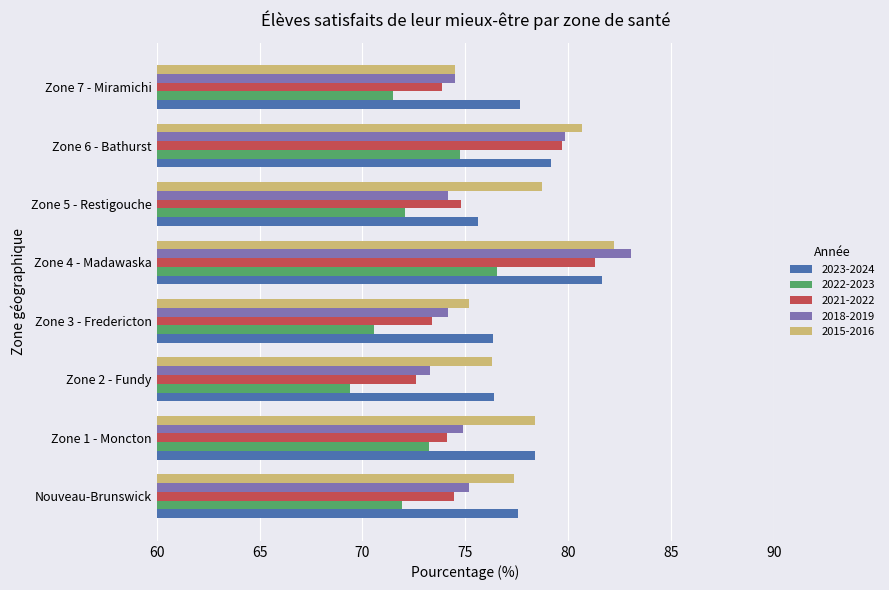

What value does the 2021-2022 series have at Zone 6 - Bathurst?

79.7